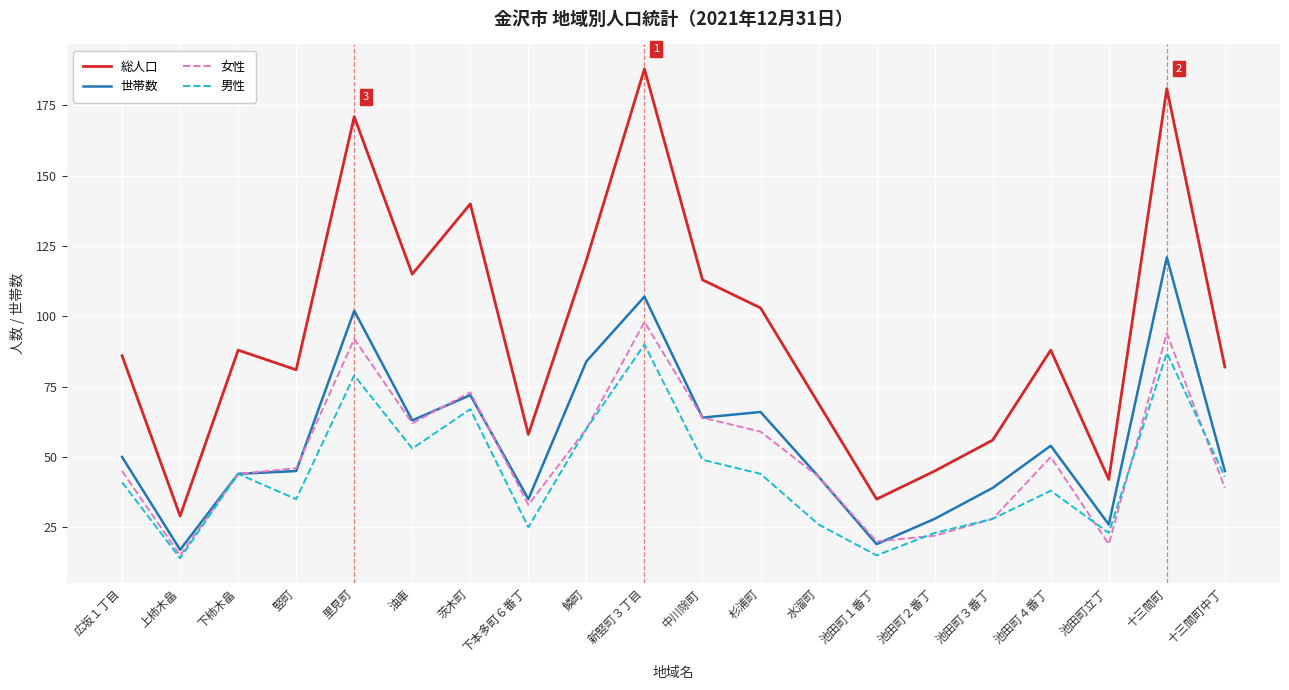

What is the difference between the highest and lowest values at 池田町４番丁?

50